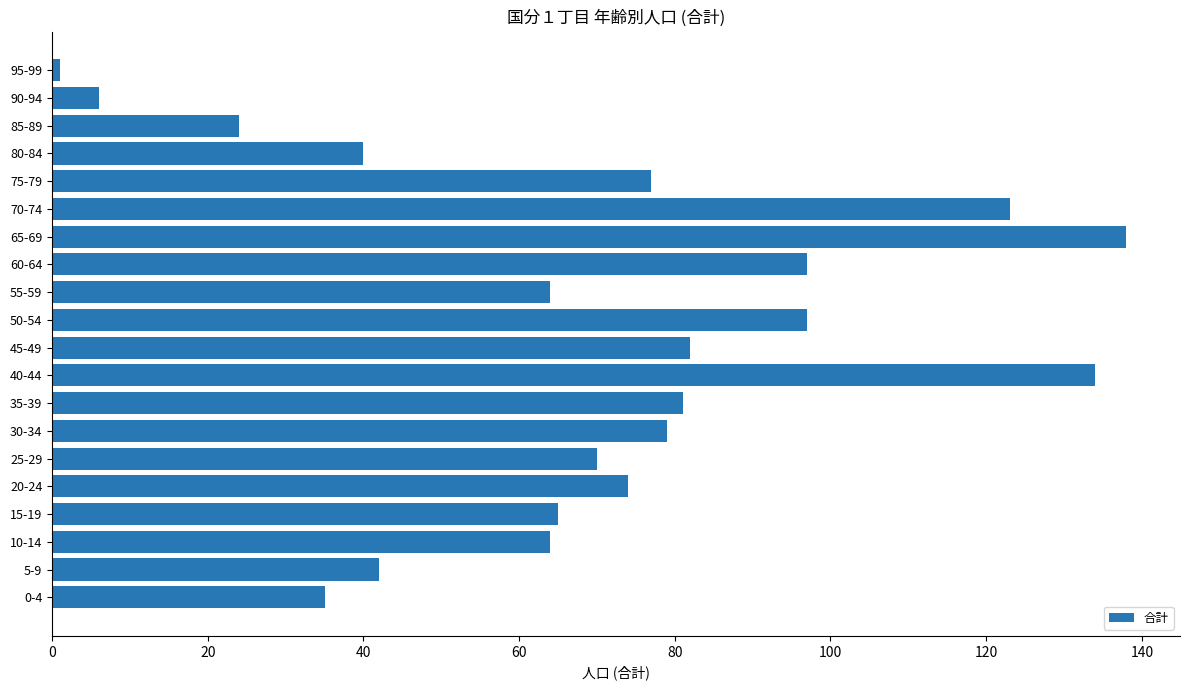

How many data points are less than 74?

10